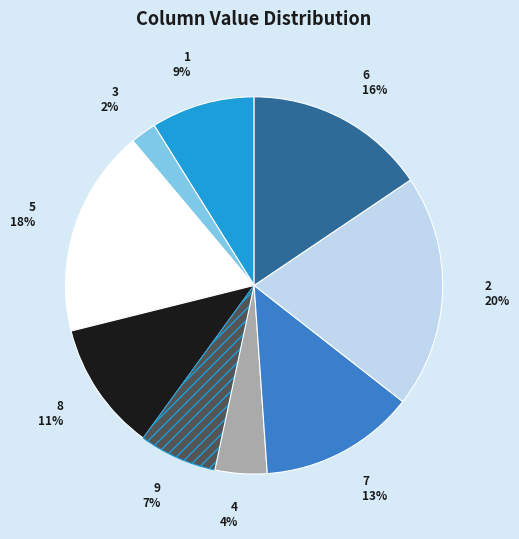

True or false: 8 accounts for 11% of the total.

True